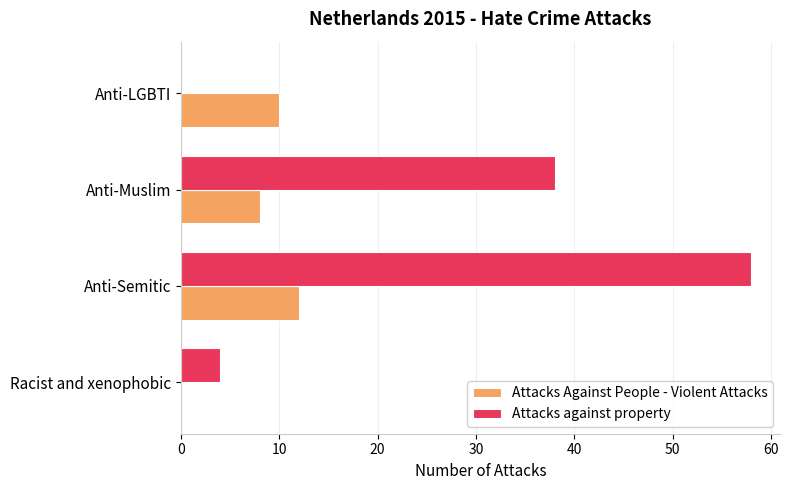

The value of Attacks Against People - Violent Attacks at Anti-Semitic is 12. True or false?

True